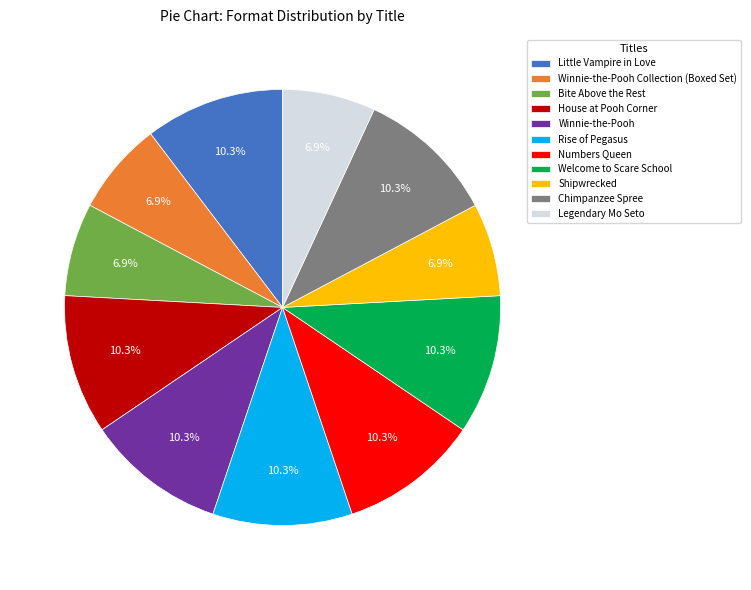

The Numbers Queen slice represents 10% of the pie. True or false?

True